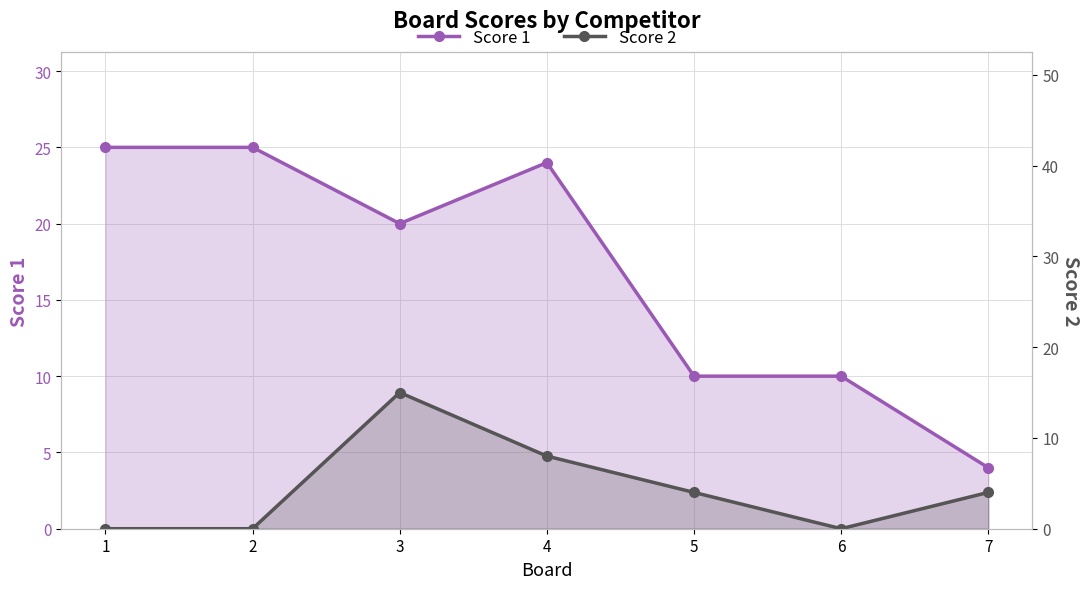

How many data points does each series have?

7